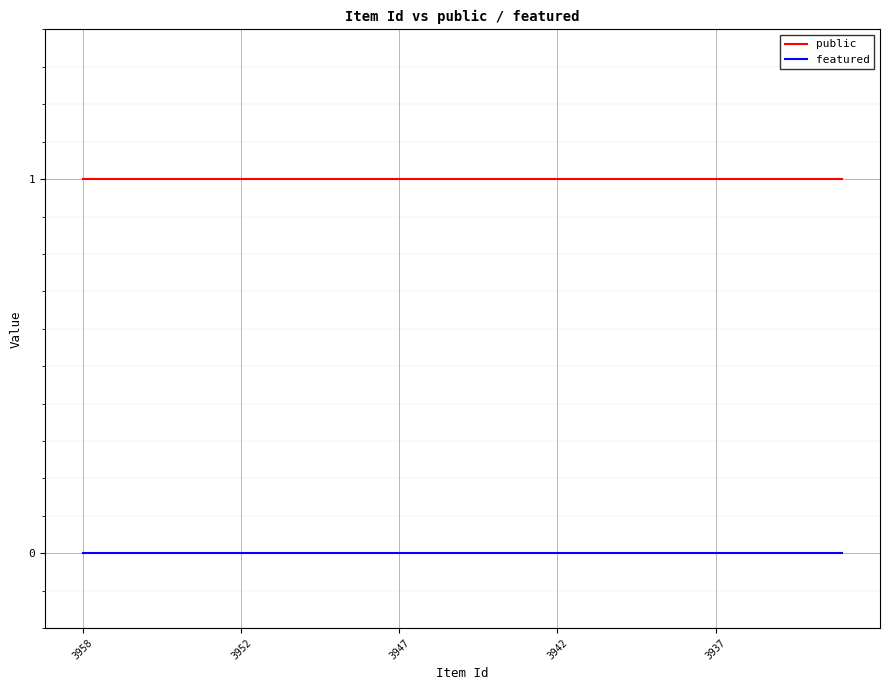

Which series has the largest total across all categories?

public